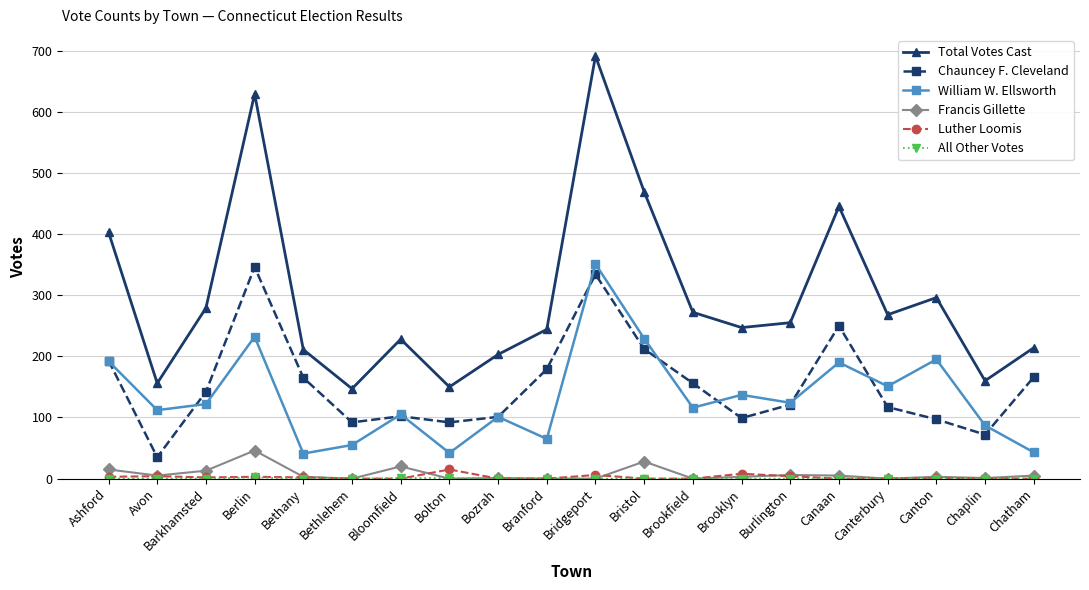

Where is Chauncey F. Cleveland nearest to the value 190?

Ashford